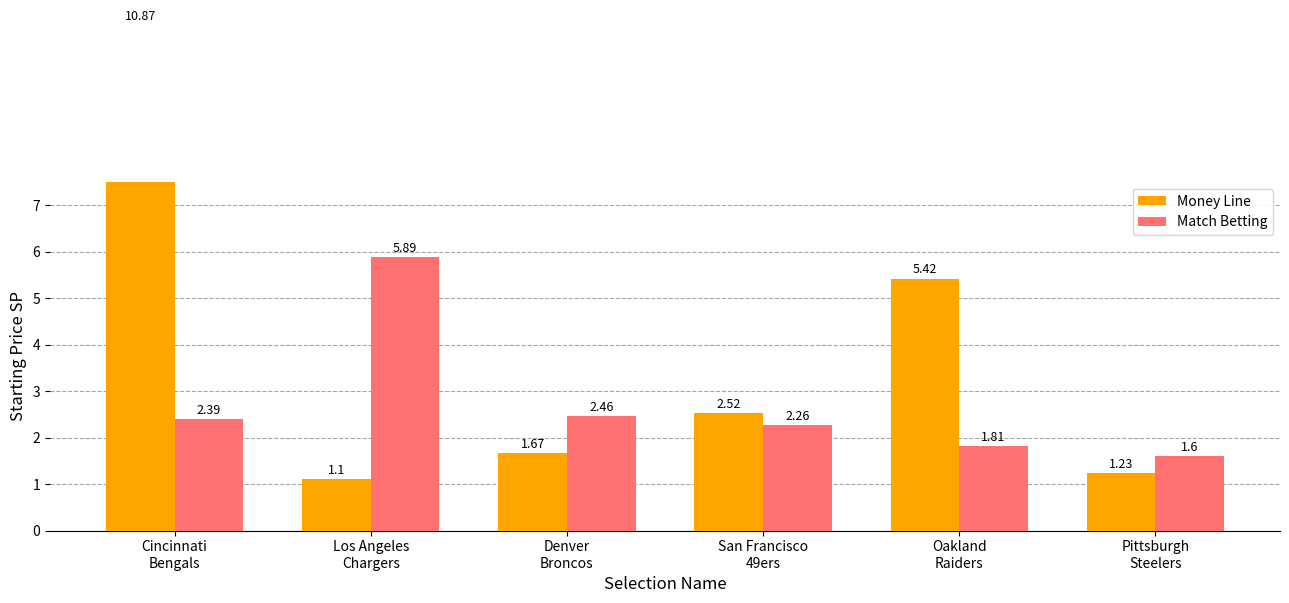

What are all the series names shown in the legend?

Money Line, Match Betting